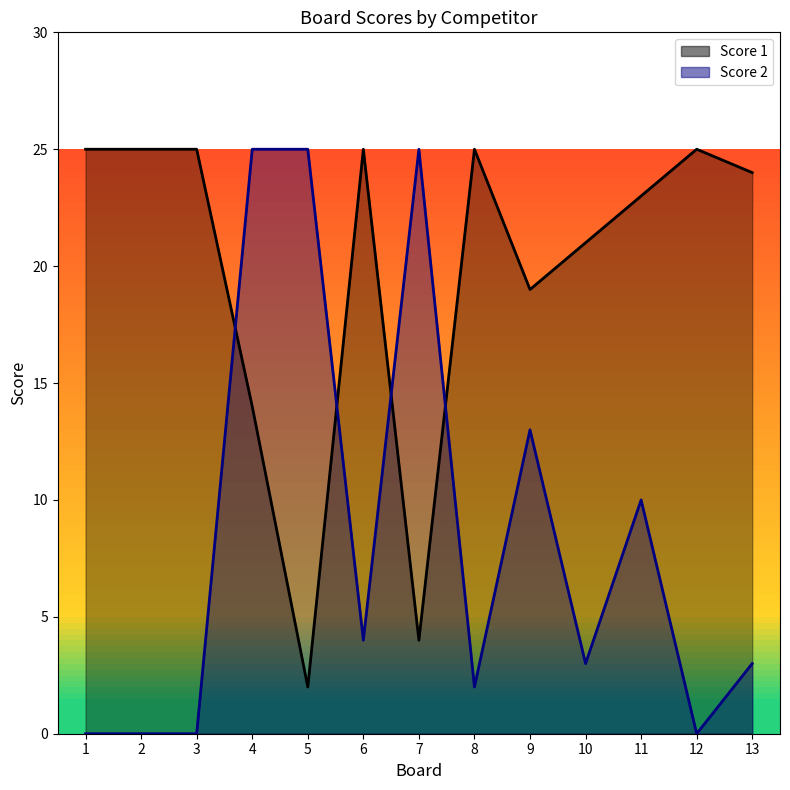

What are all the series names shown in the legend?

Score 1, Score 2